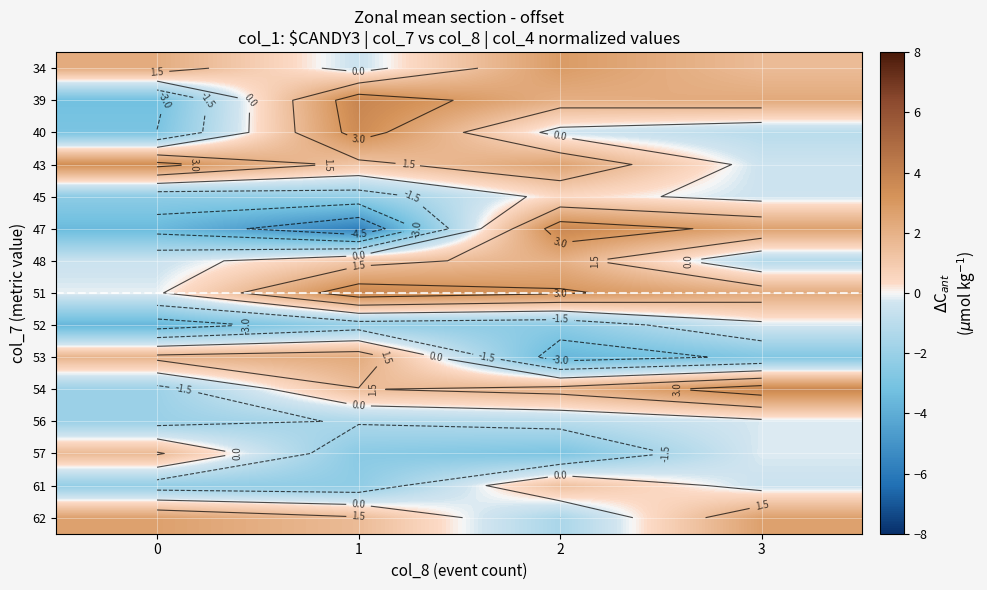

Rank the series at 1 from highest to lowest value.

39, 51, 40, 53, 62, 54, 43, 48, 34, 56, 52, 45, 61, 57, 47